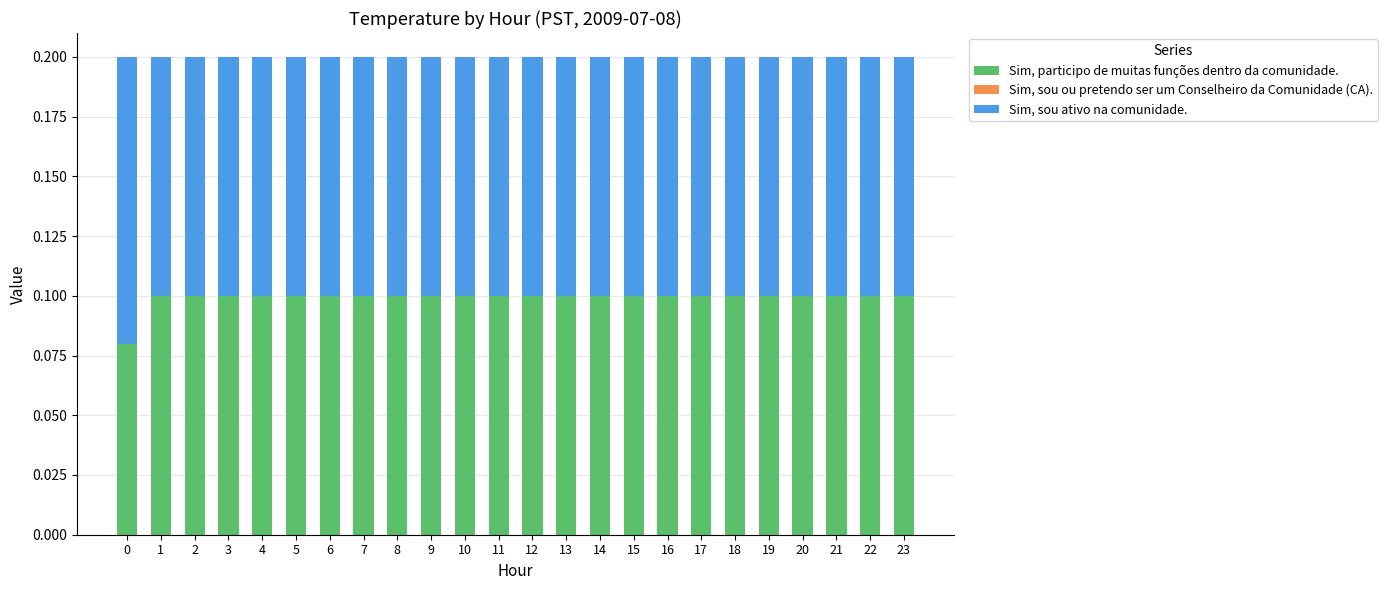

Is it true that Sim, participo de muitas funções dentro da comunidade. equals 0.1 at 3?

True